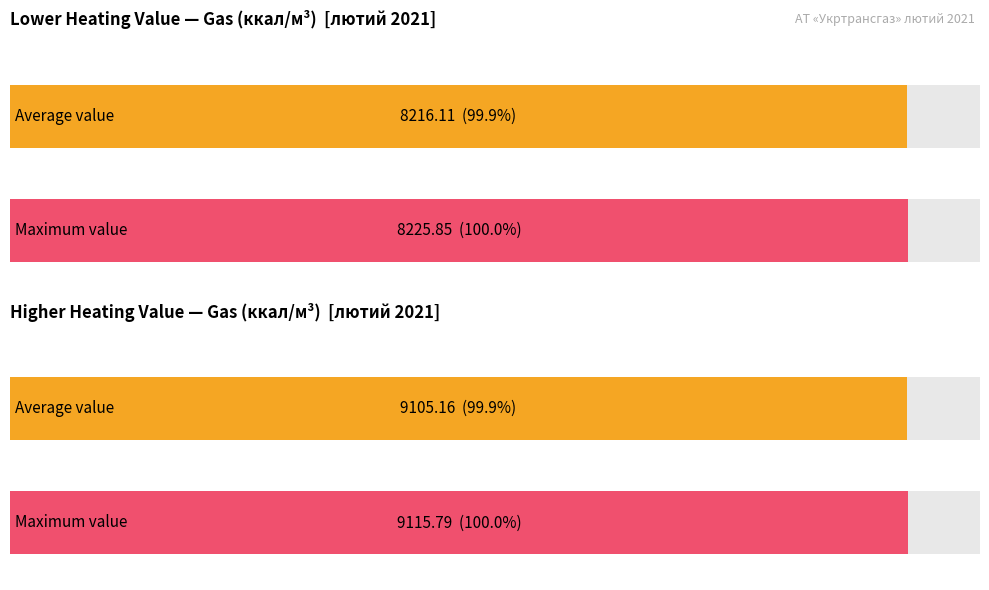

True or false: Lower heating value (ккал/м3) has a value of 2080.9 at 6.

False